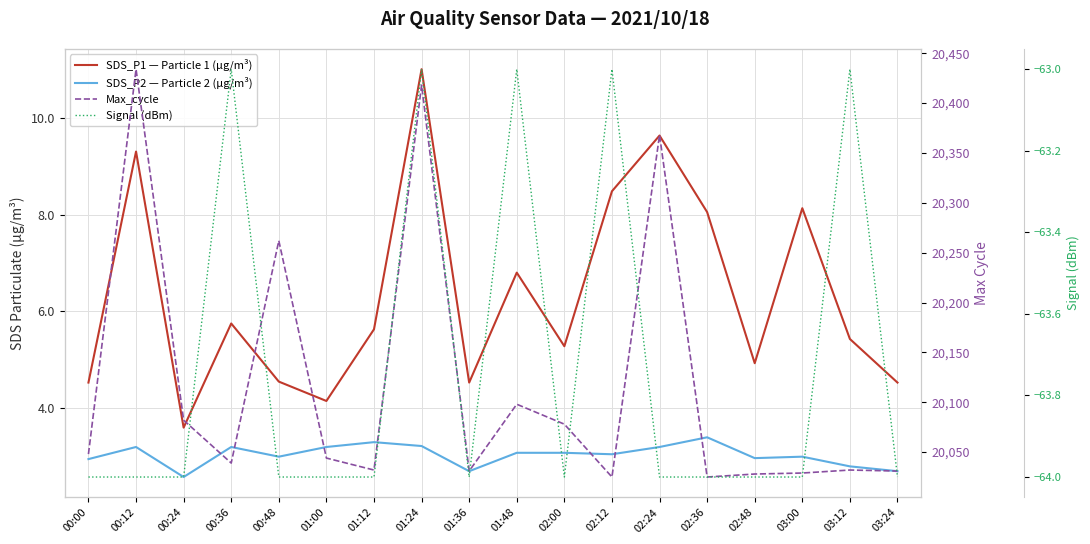

Count the number of categories in the chart.

18